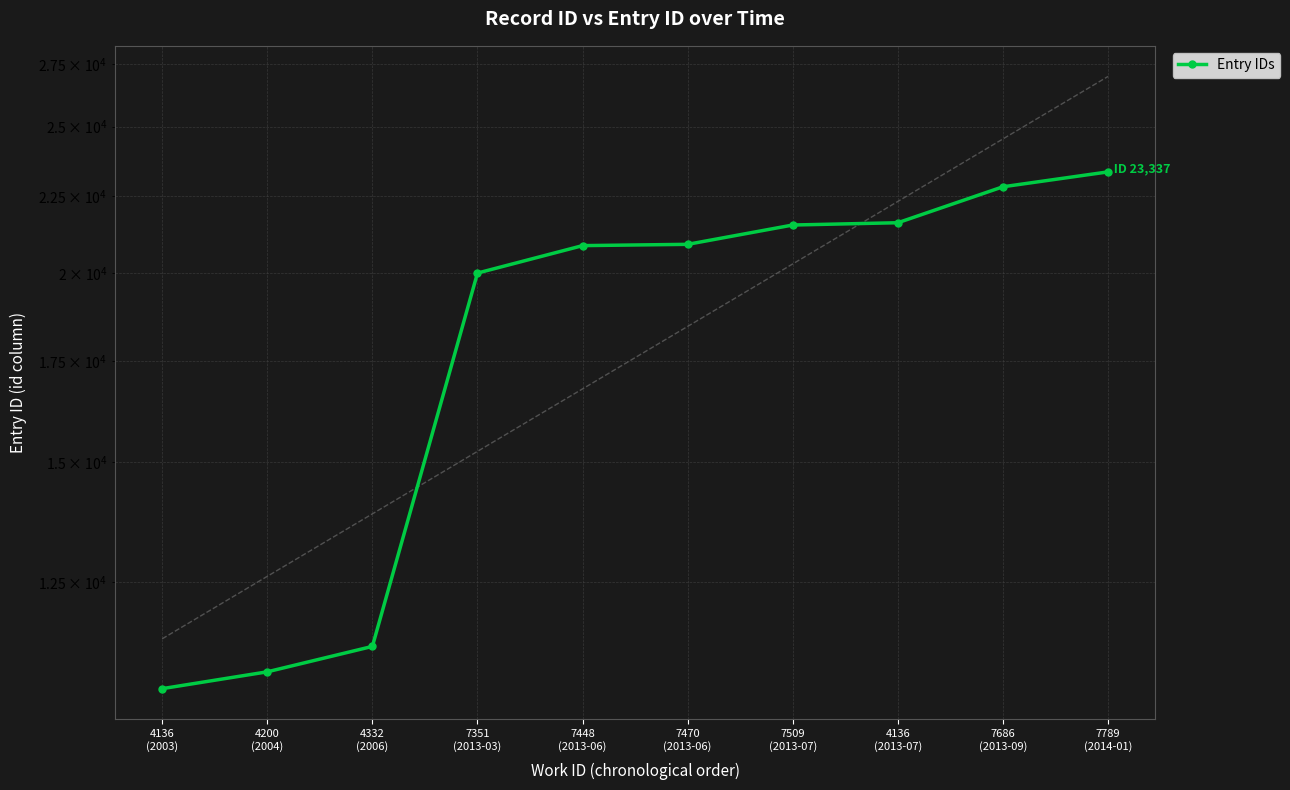

What value does the data have at 7470
(2013-06), to the nearest 50?

20900